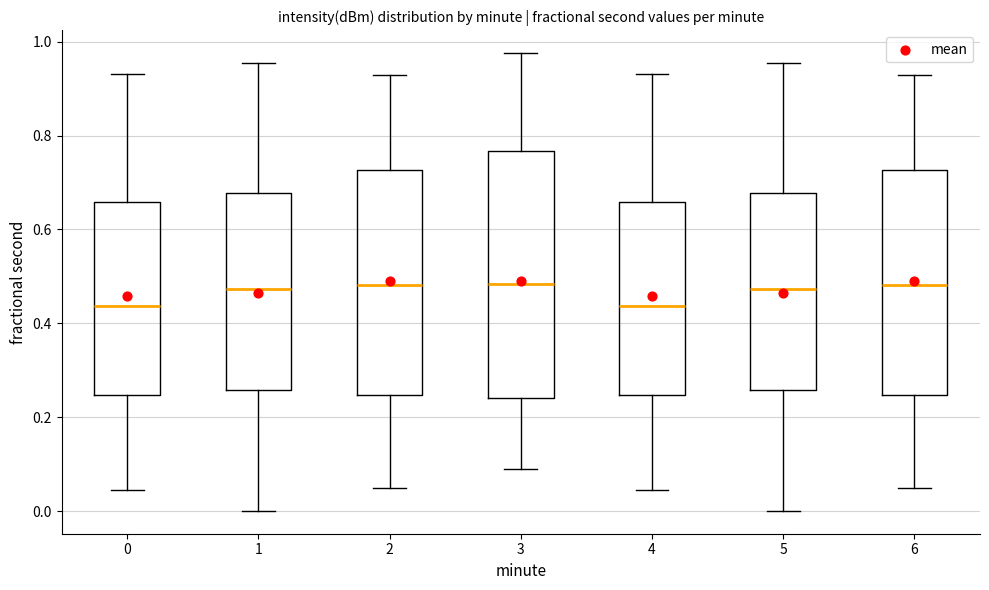

Comparing the boxes themselves (not the whiskers), which one is the tallest?

3